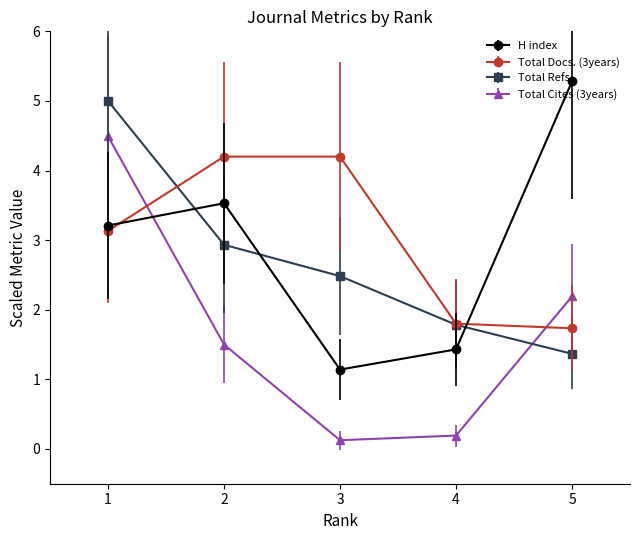

At which label is Total Cites (3years) closest to 2?

5